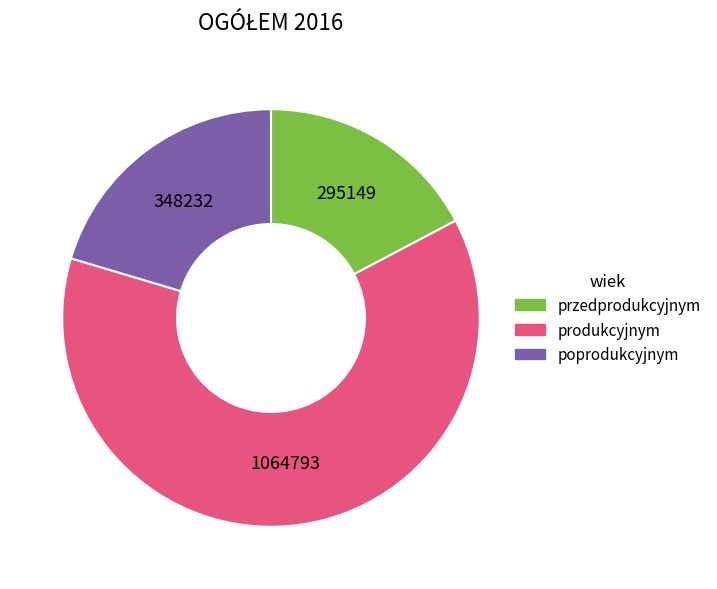

Count the number of slices in the pie.

3